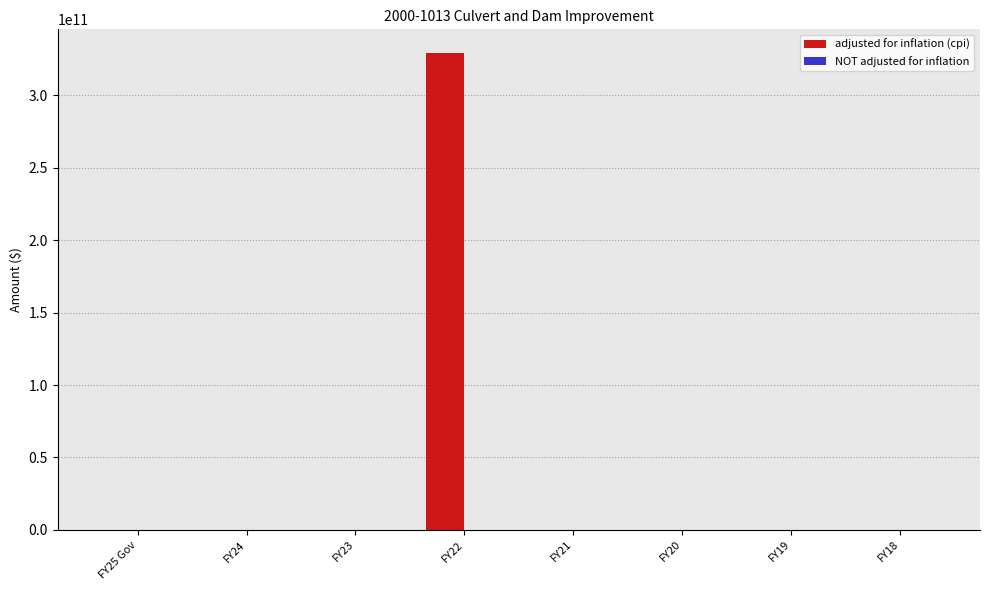

The value of adjusted for inflation (cpi) at FY19 is -184497274352. True or false?

False